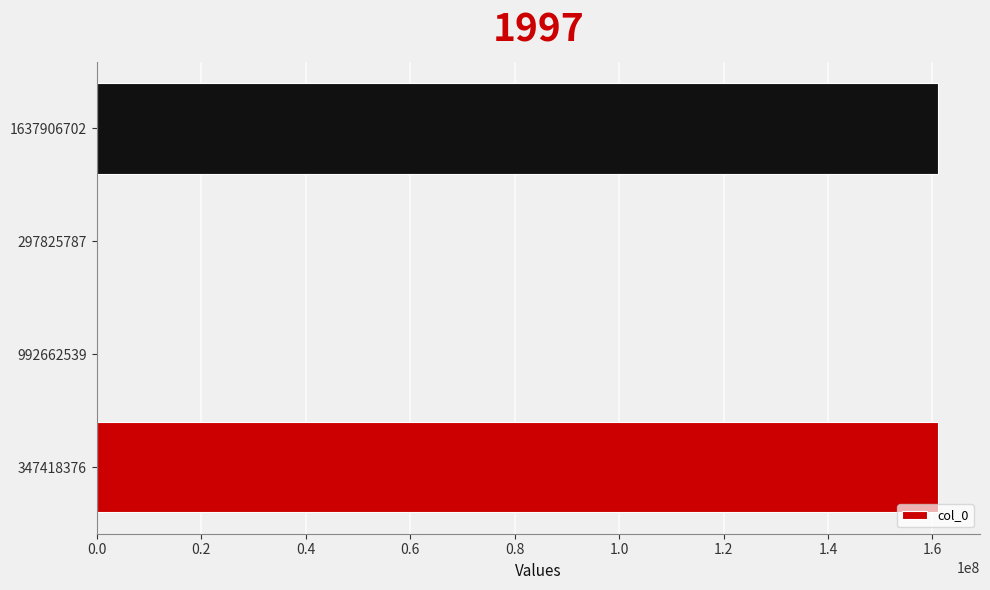

The chart shows a value of -76197195 at 992662539. True or false?

False